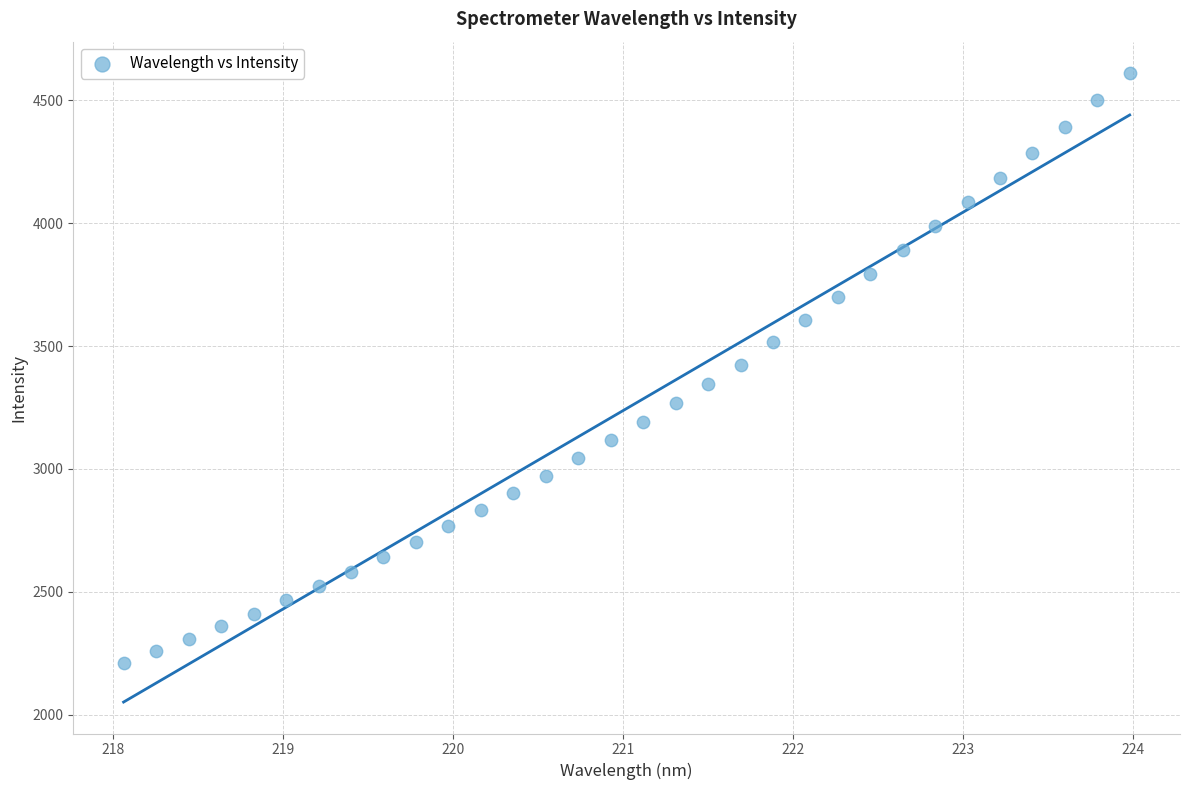

What is the range of Y values (max minus min)?

2399.5